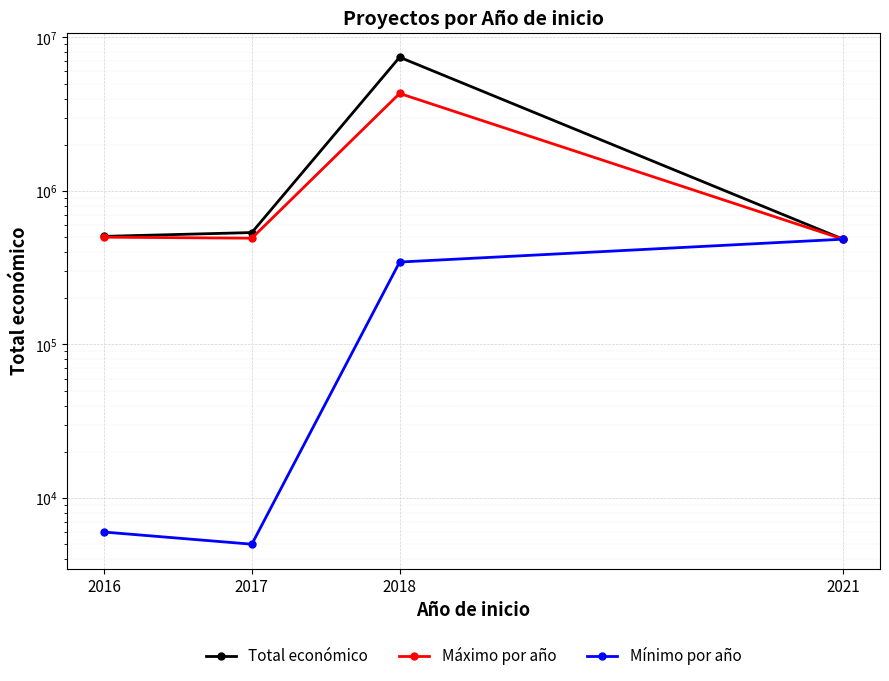

True or false: Total económico and Máximo por año intersect in this chart.

False